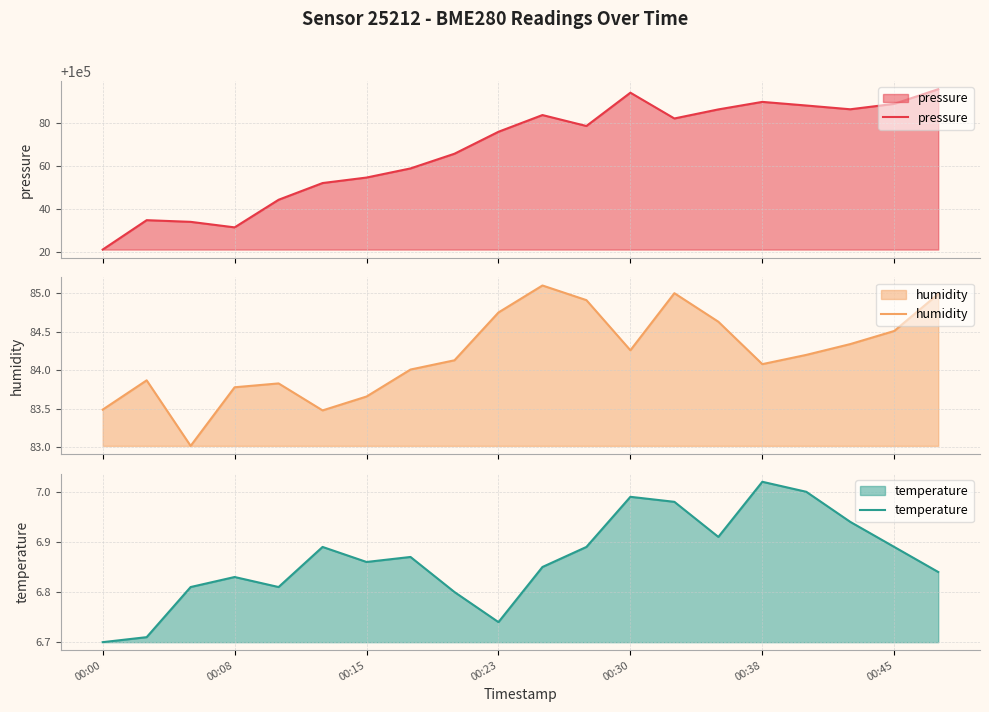

What is the value of the humidity point at the 10th from the left?

84.8